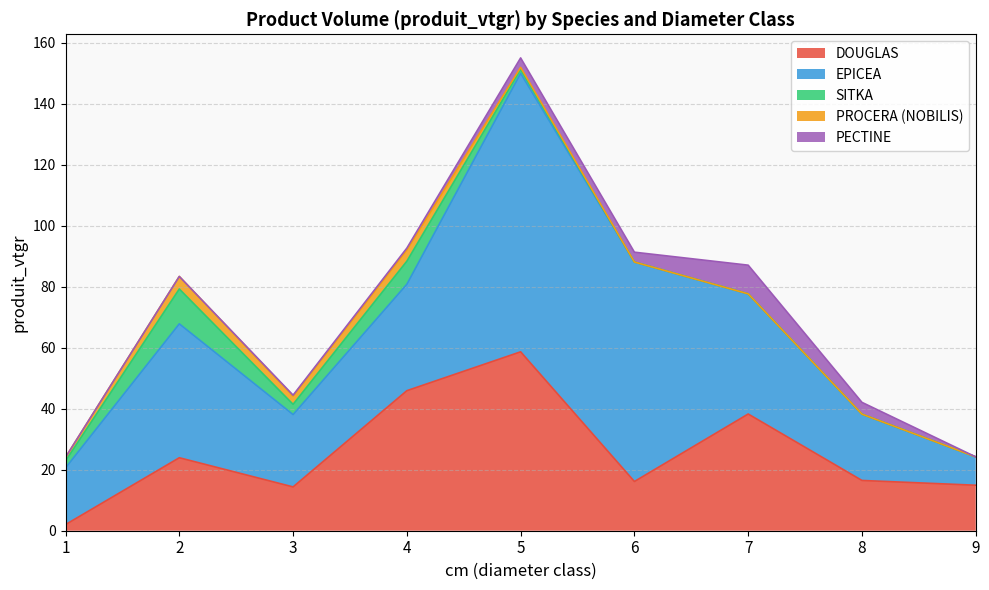

Does the chart display data point markers on the line(s)?

No